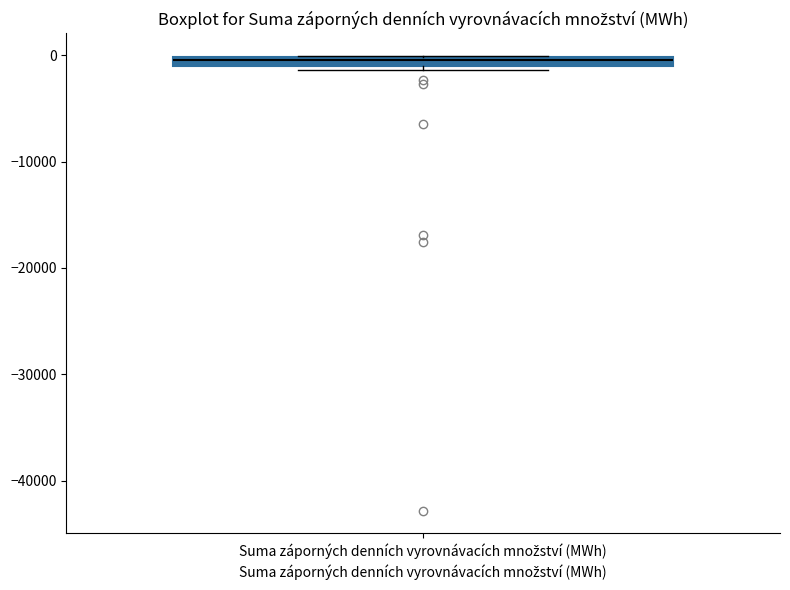

Where is the lower edge of the box for Suma záporných denních vyrovnávacích množství (MWh) on the y-axis? The values are not printed on the chart, so give them approximately, as read against the axis.

-1000